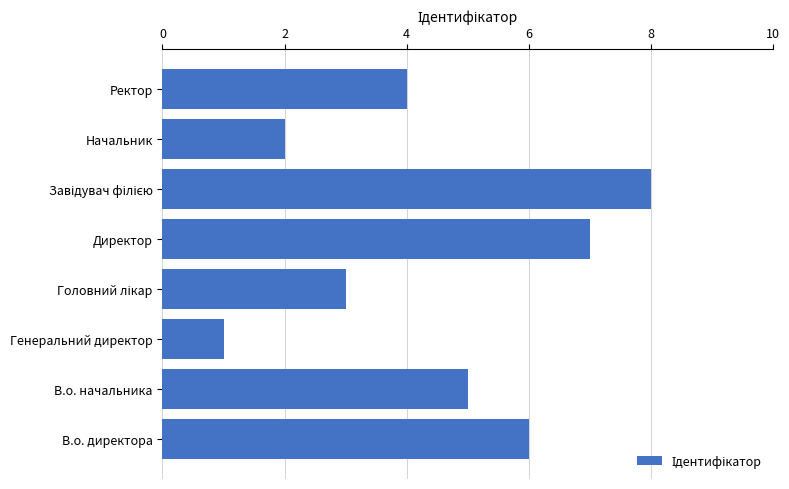

Is it true that the value at Ректор is 2?

False